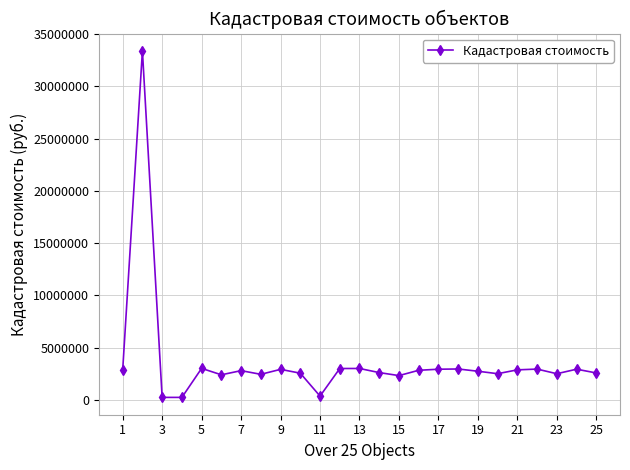

What is the average value?

3665034.8